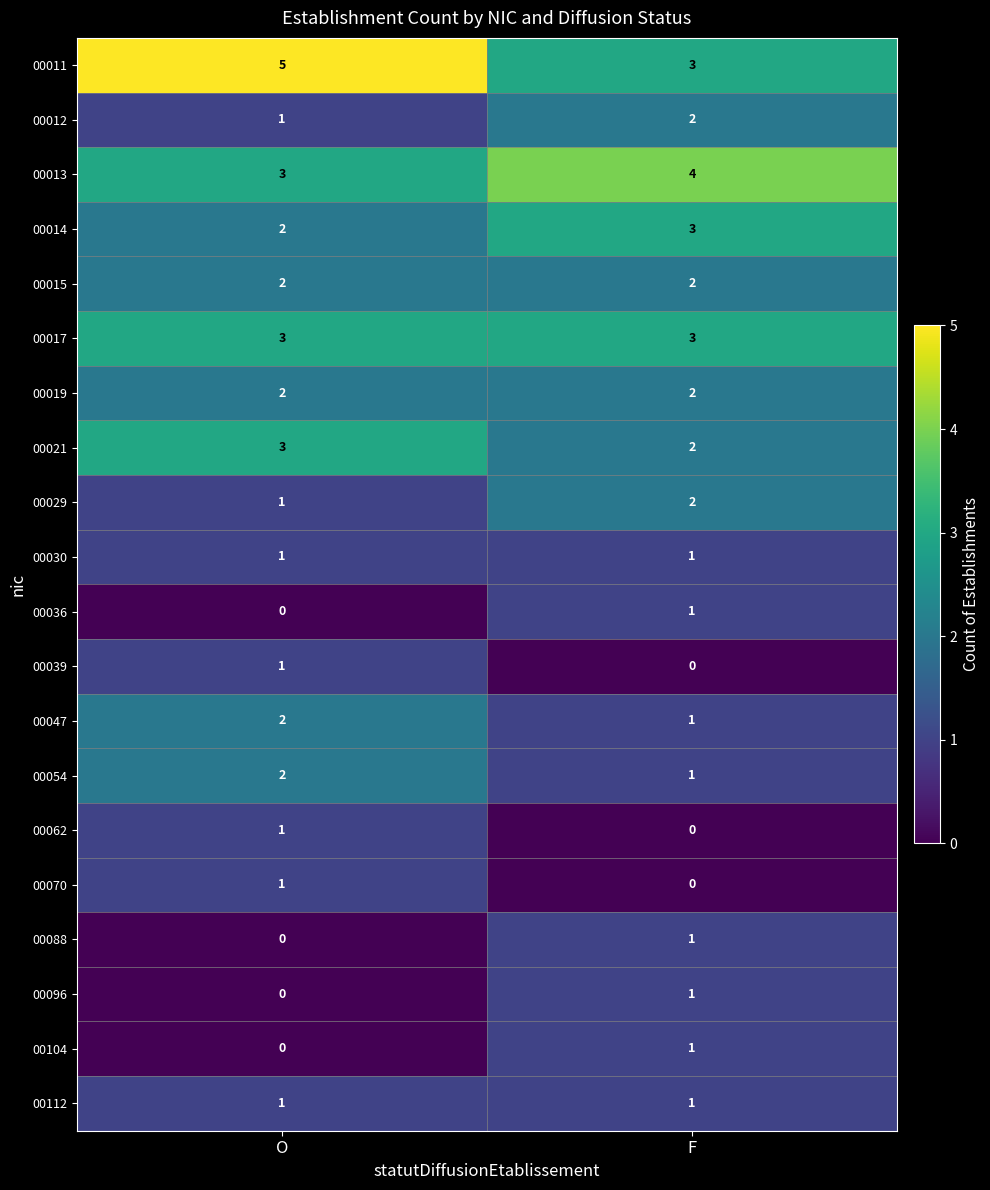

At which label does 00014 reach its minimum?

O